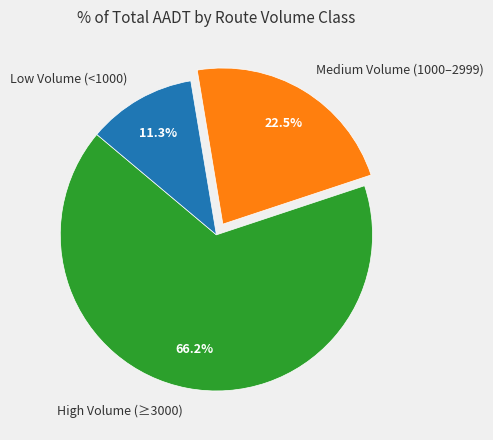

Which has a higher value, Medium Volume (1000–2999) or High Volume (≥3000)?

High Volume (≥3000)